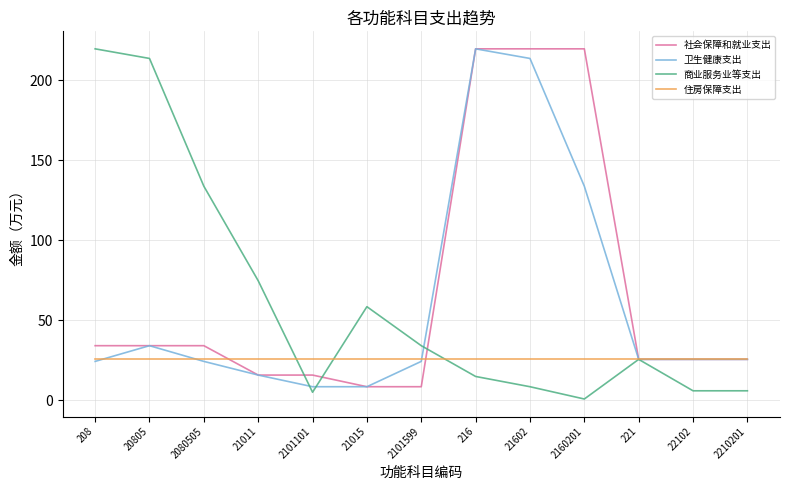

What position from the left is 2210201?

13